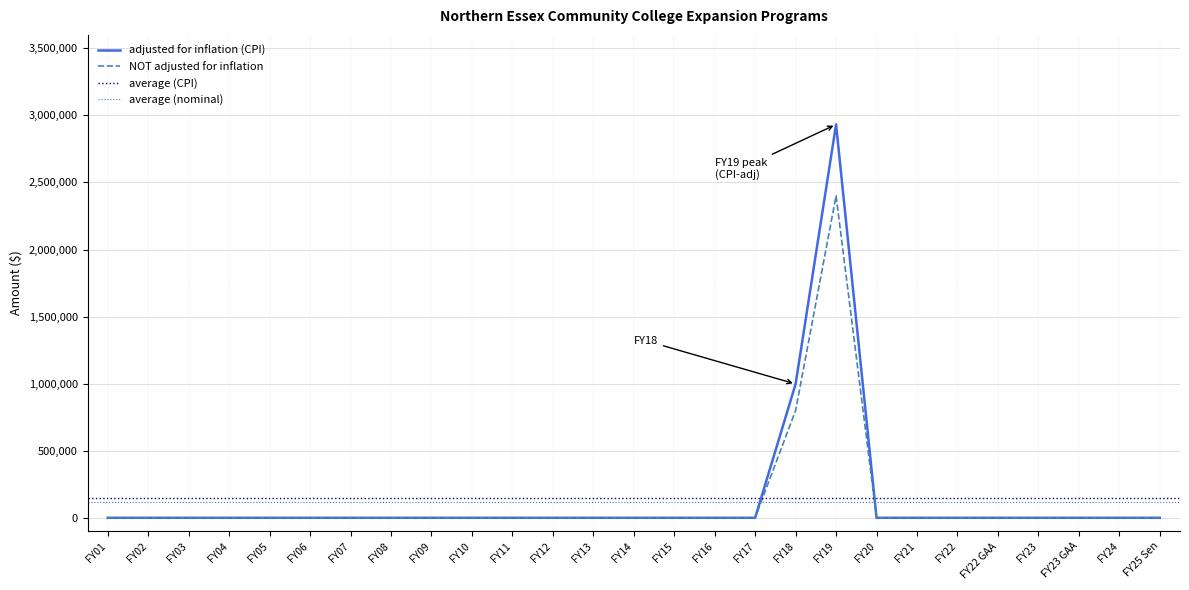

How many values in the NOT adjusted for inflation series exceed 0?

2